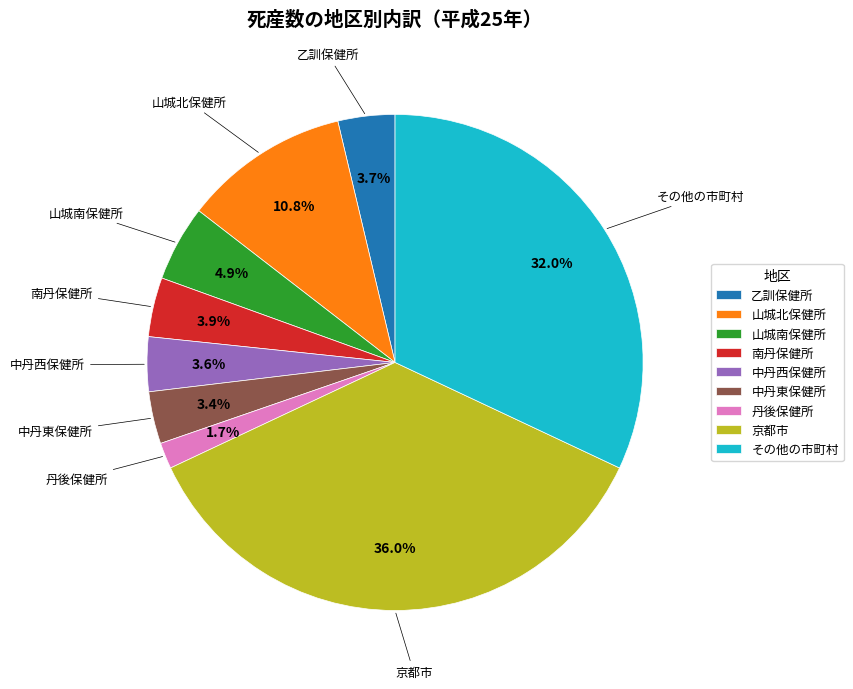

Is there a majority slice in this chart?

No